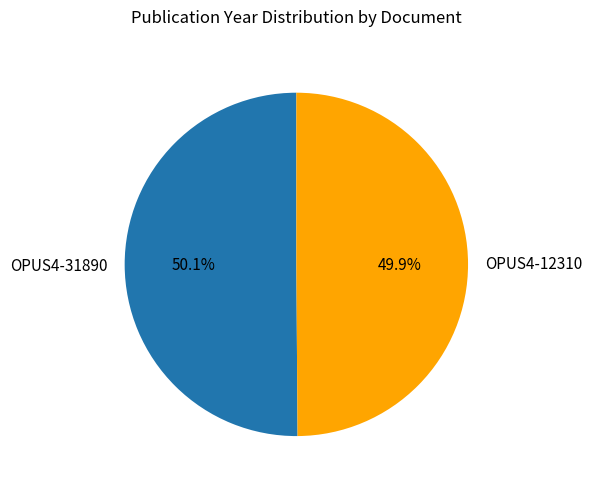

Is it true that OPUS4-12310 is 44% of the pie?

False